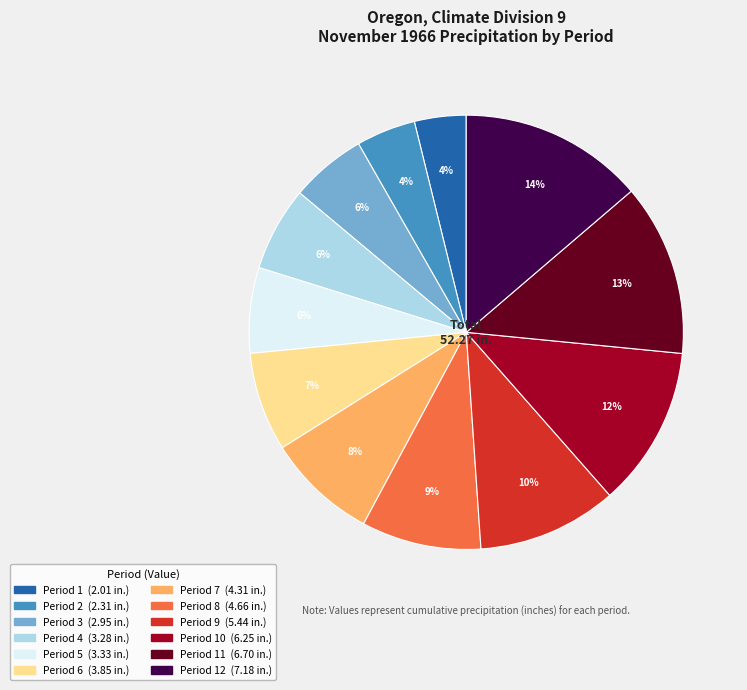

To the nearest percent, what is the average slice percentage?

8%